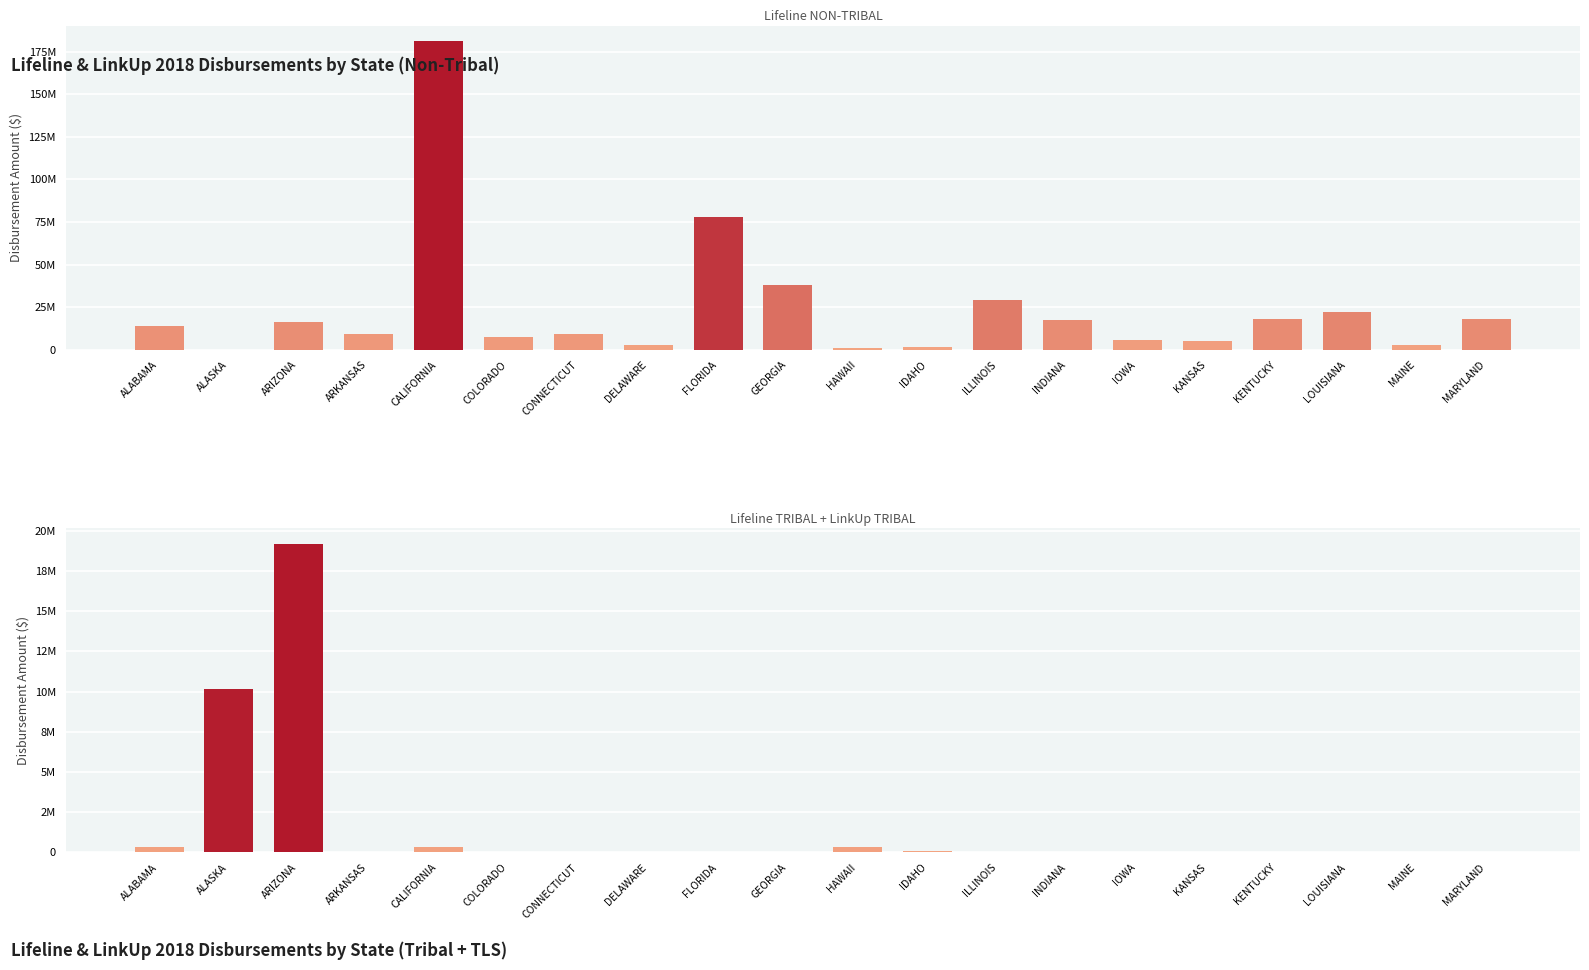

What is the difference between the highest and lowest values at MAINE?

2746825